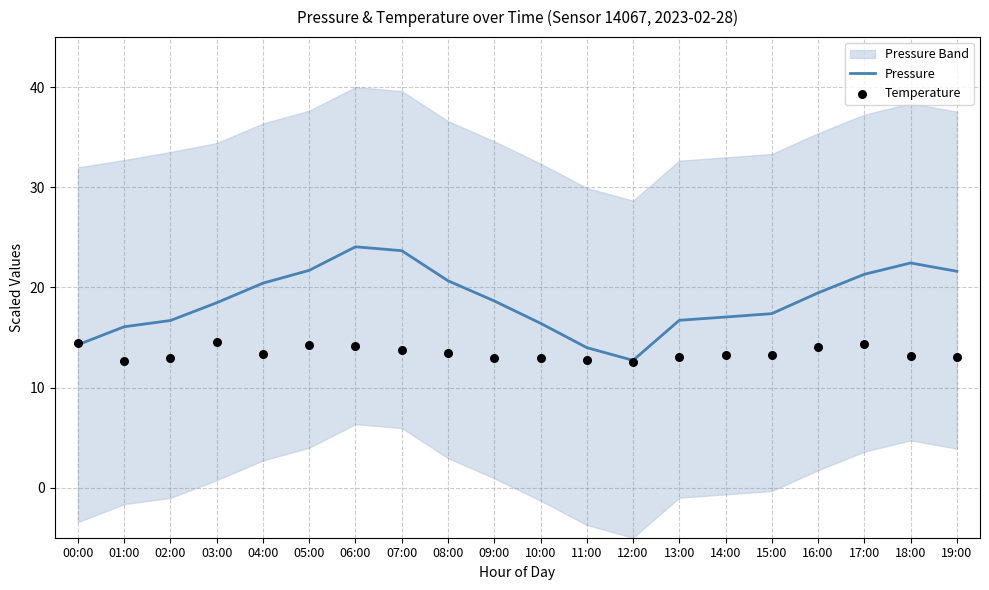

What are all the series names shown in the legend?

Pressure, Temperature